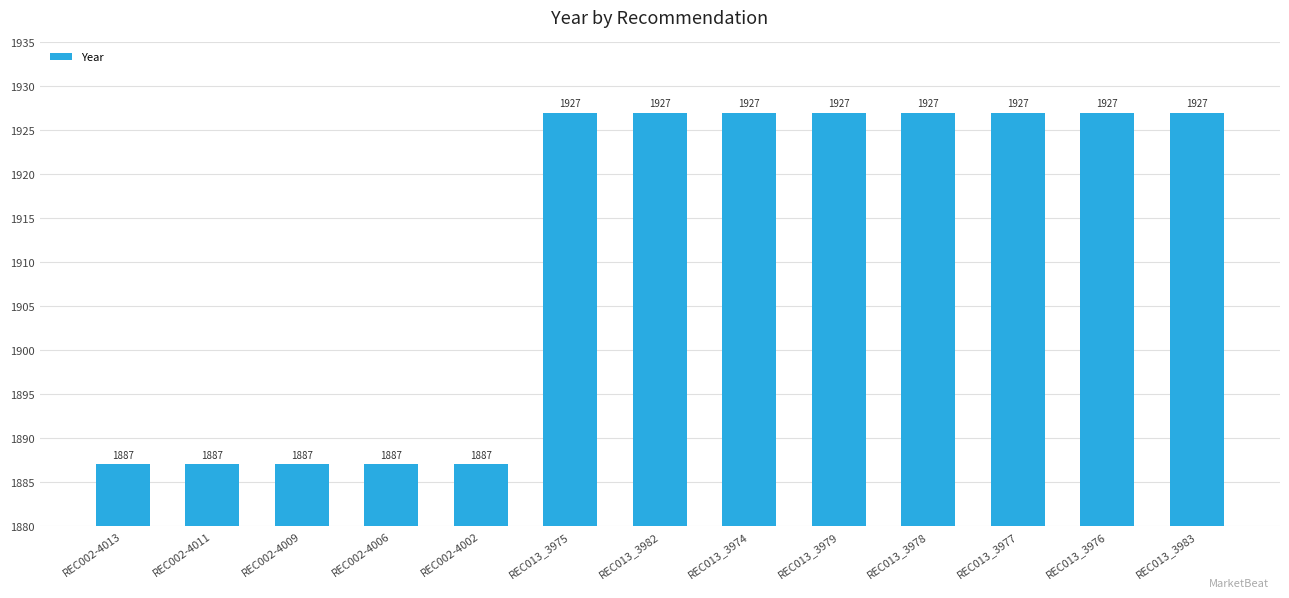

How many values are below 1927?

5